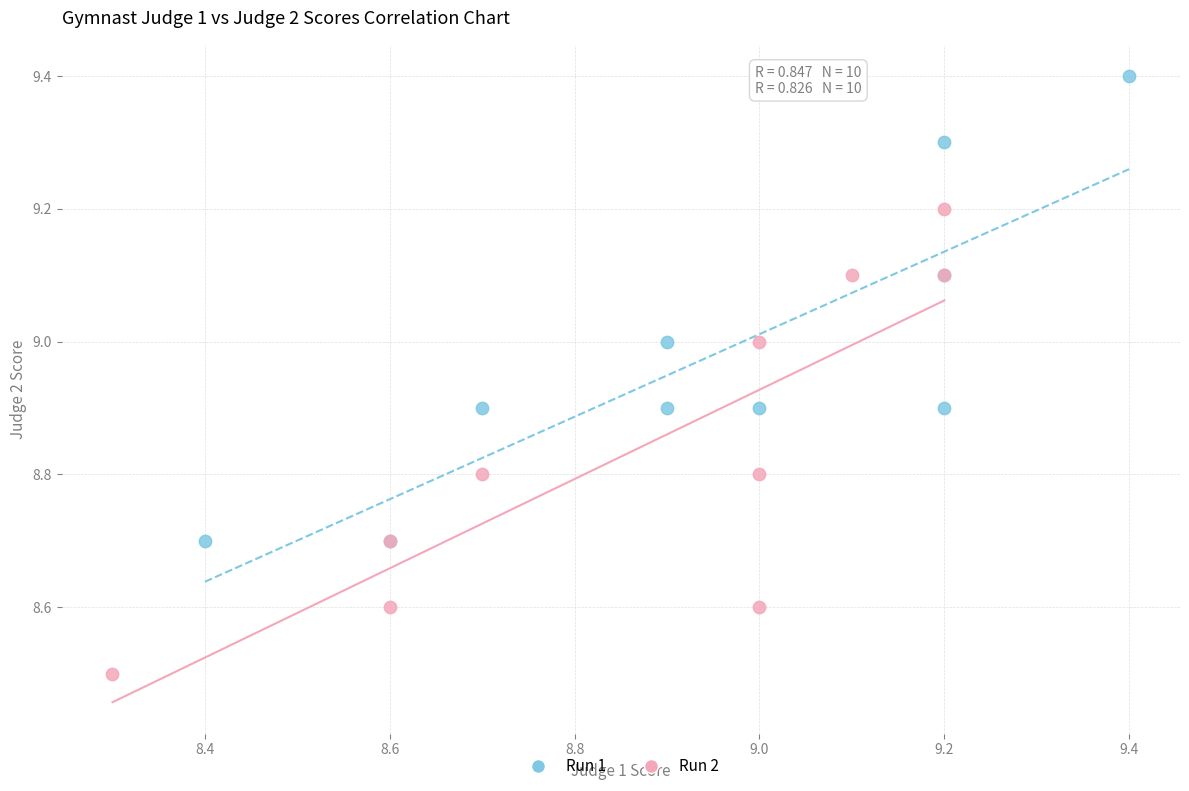

Which series reaches the minimum Y coordinate?

Run 2